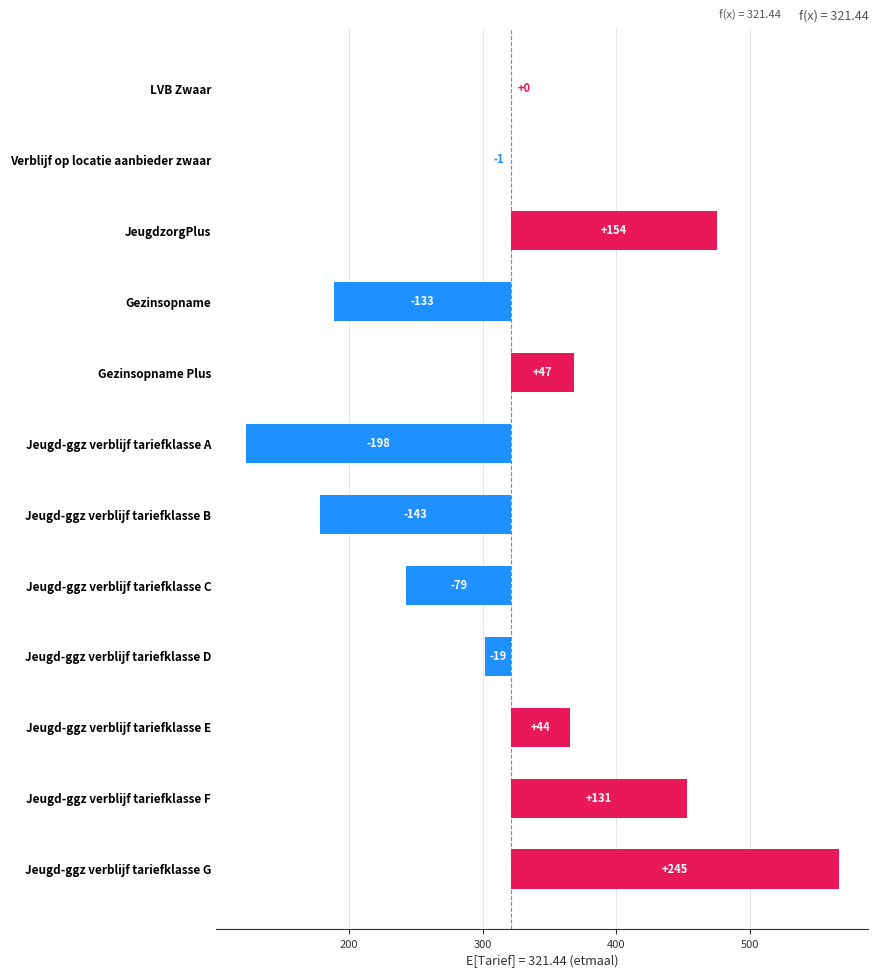

How many values exceed 0?

5